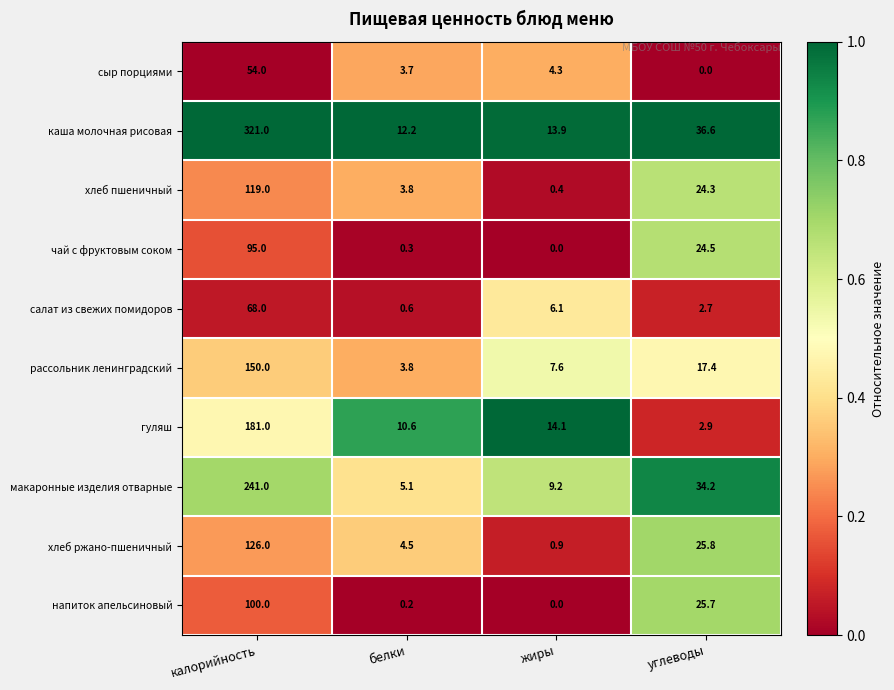

What is the difference between the чай с фруктовым соком values at белки and калорийность?

94.7